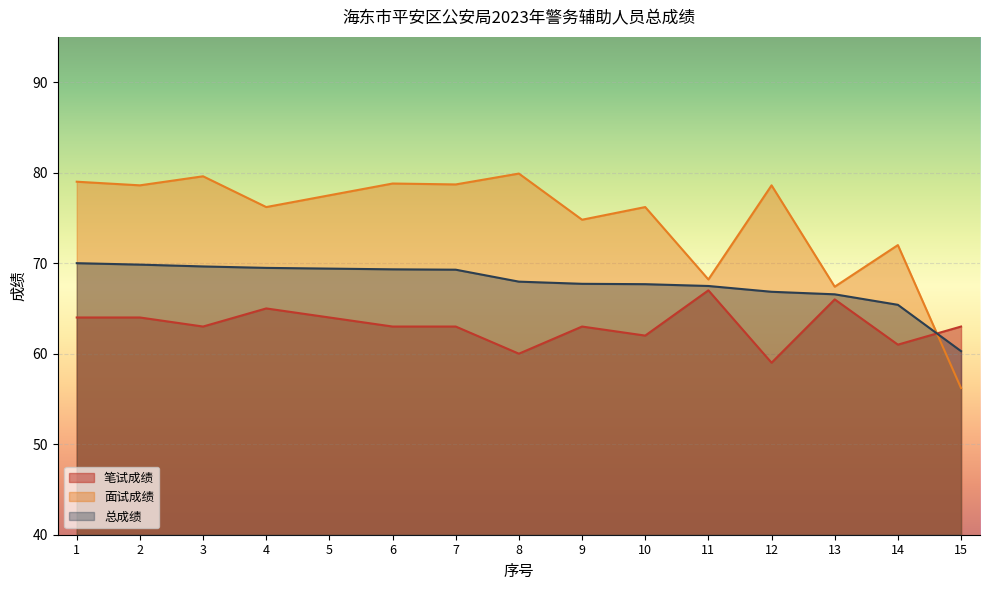

What is the sum of all 总成绩 values?

1016.9